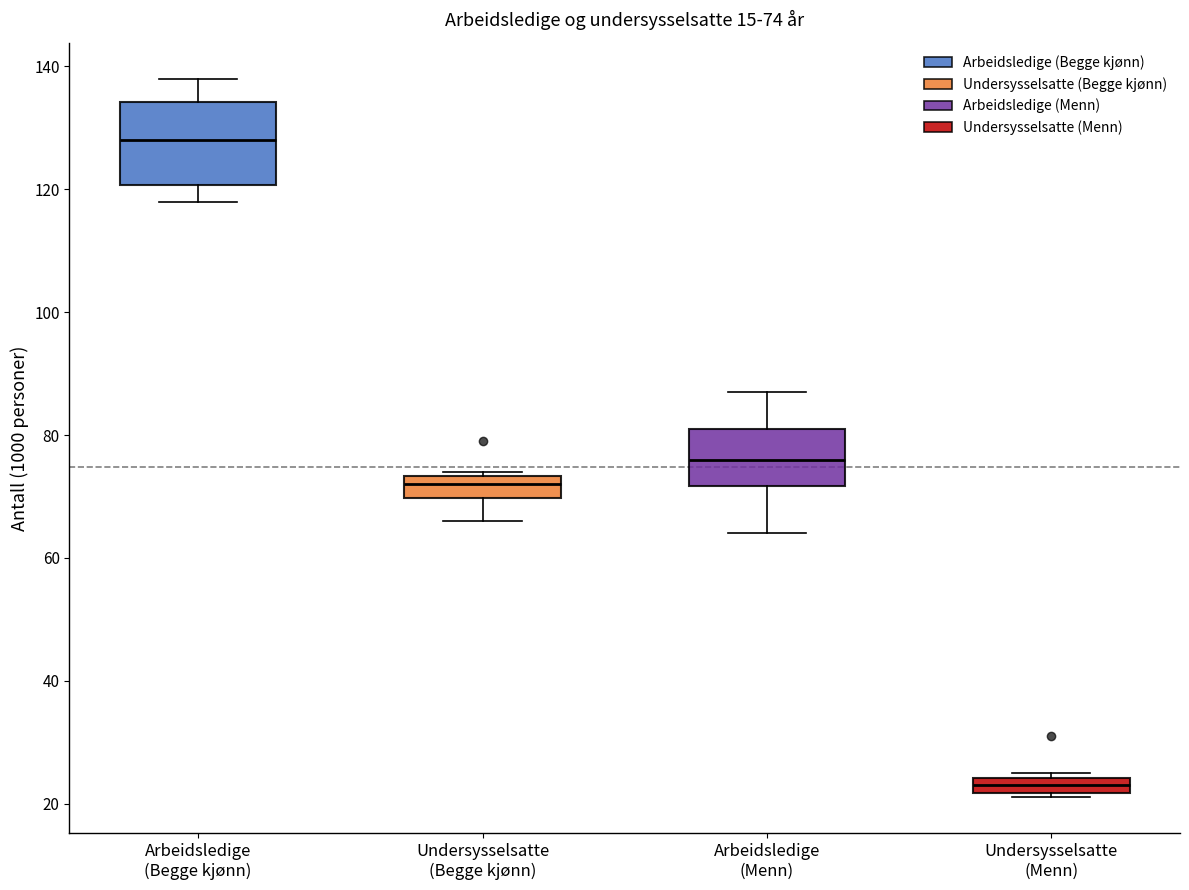

Which box is the tallest, from its lower edge to its upper edge?

Arbeidsledige (Begge kjønn)